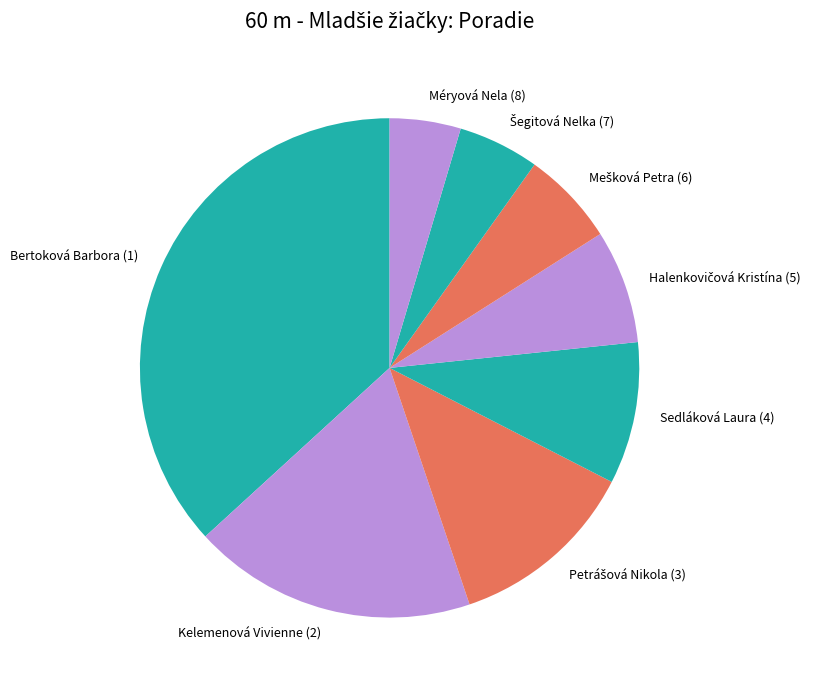

How many slices are in this pie chart?

8